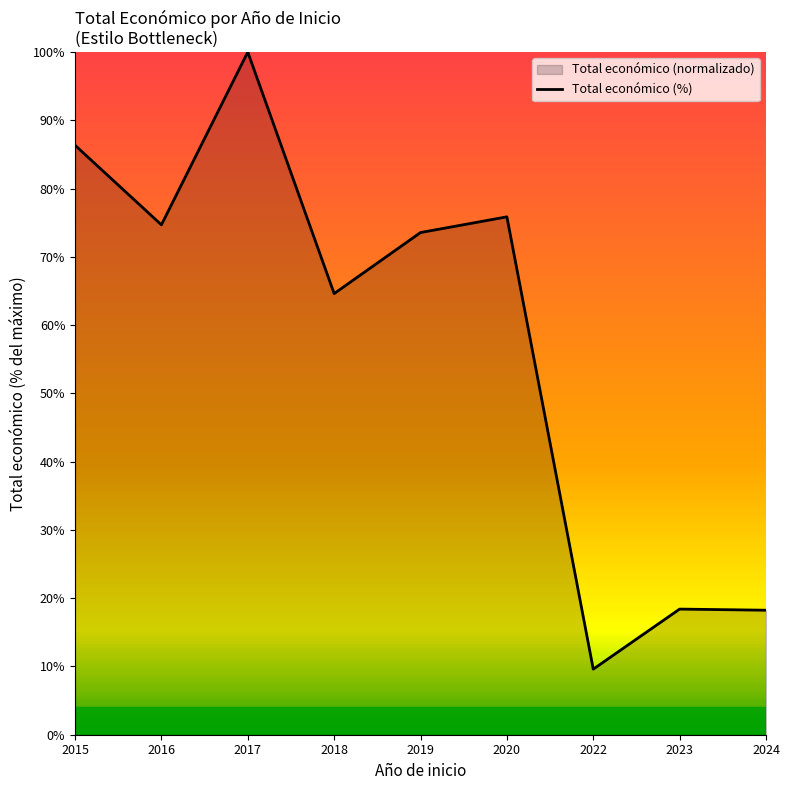

What is the smallest value displayed?

9.6